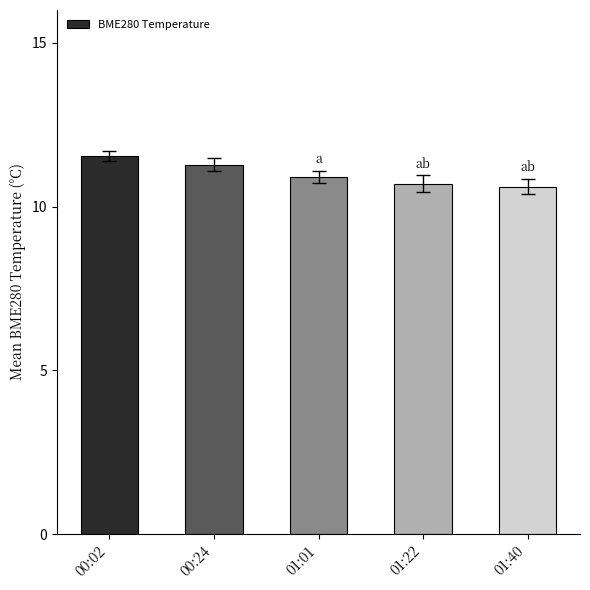

Count the number of data series in this chart.

1